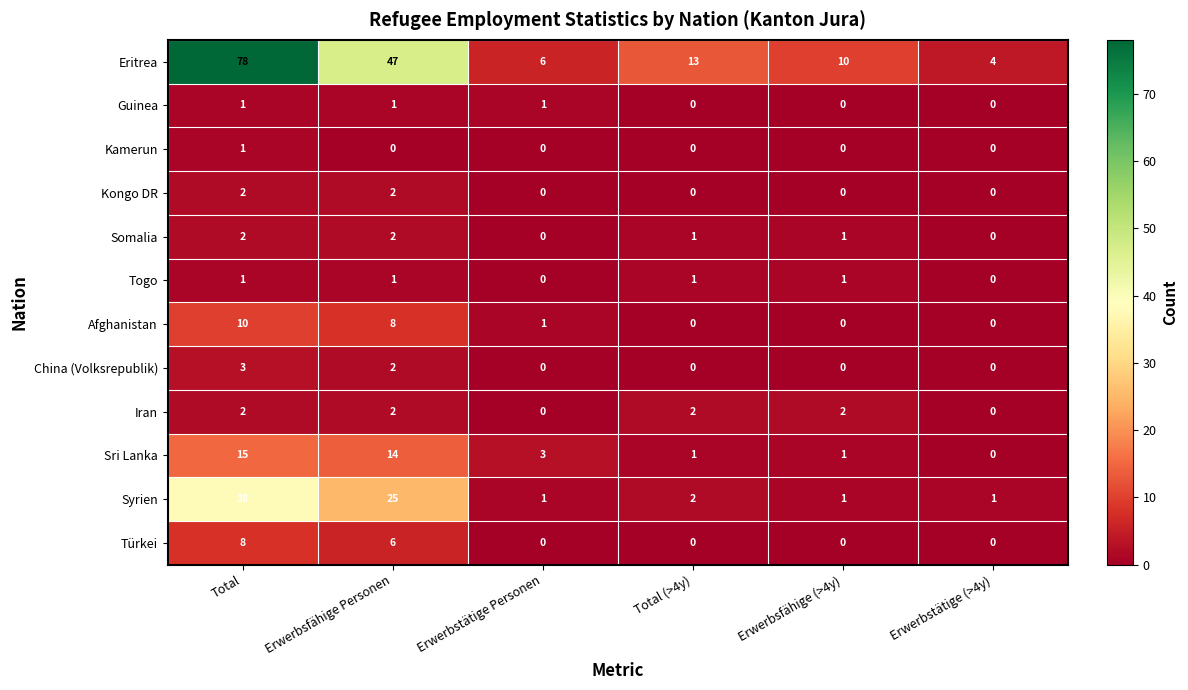

True or false: Kongo DR has a value of 3 at Erwerbsfähige Personen.

False